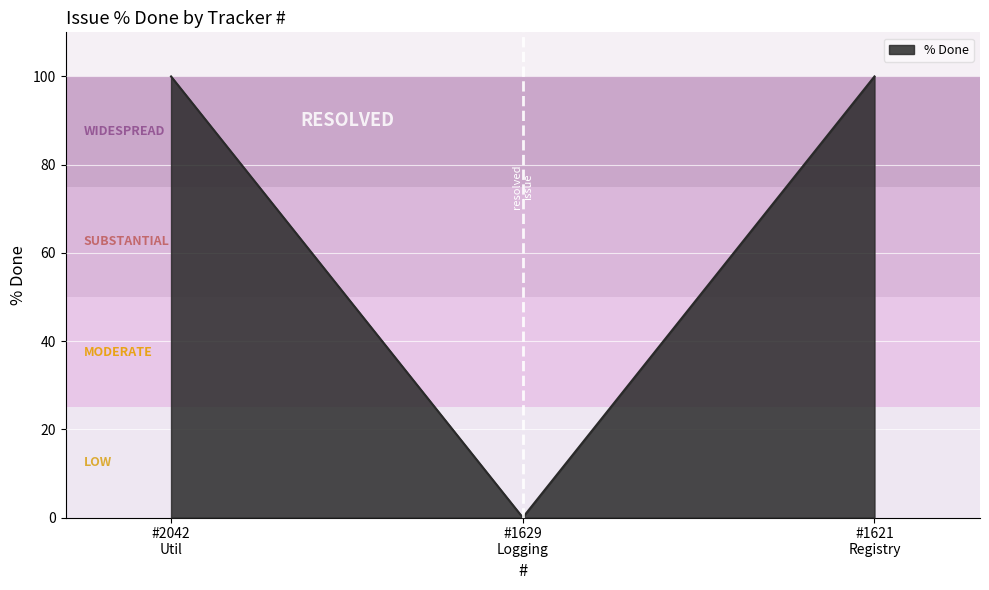

What is the average value?

67